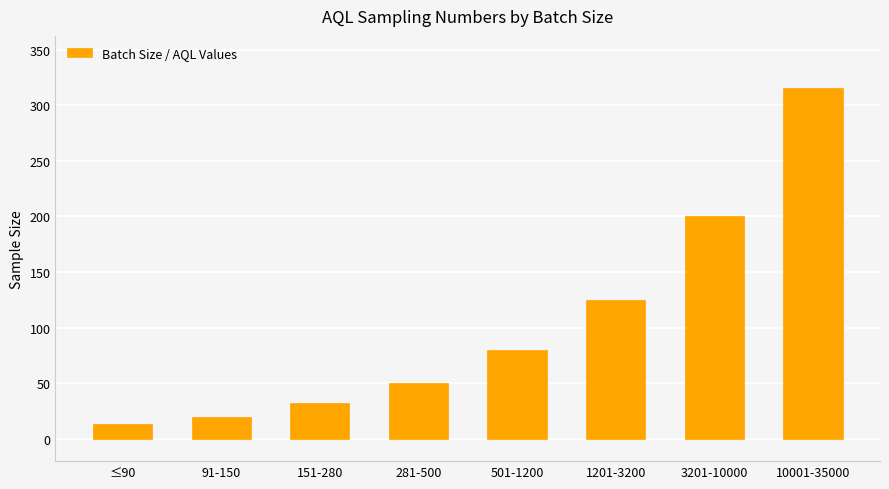

What is the change in value from 151-280 to 10001-35000?

+283